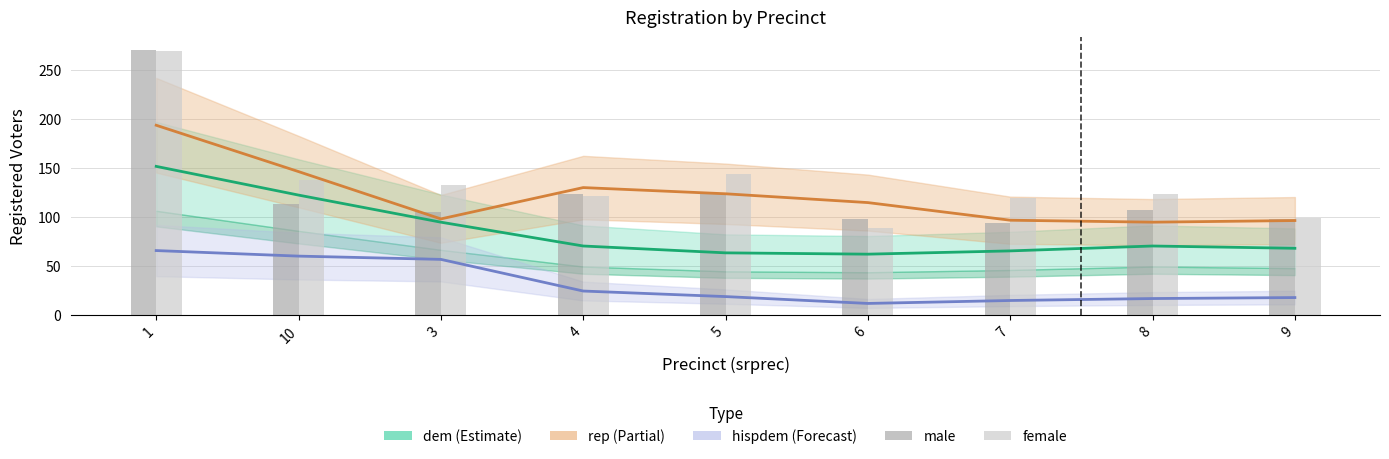

What is the value of the hispdem bar at the 8th from the left?

16.3